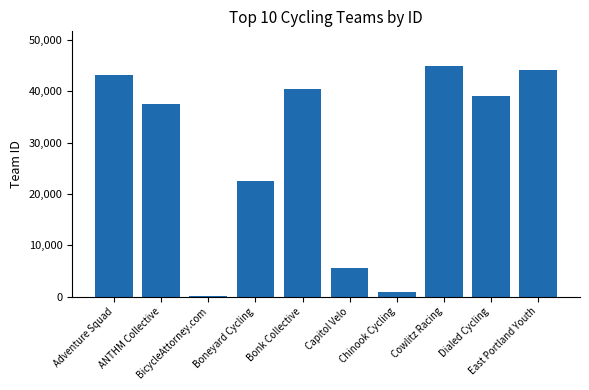

What is the change in value from BicycleAttorney.com to Capitol Velo?

+5583